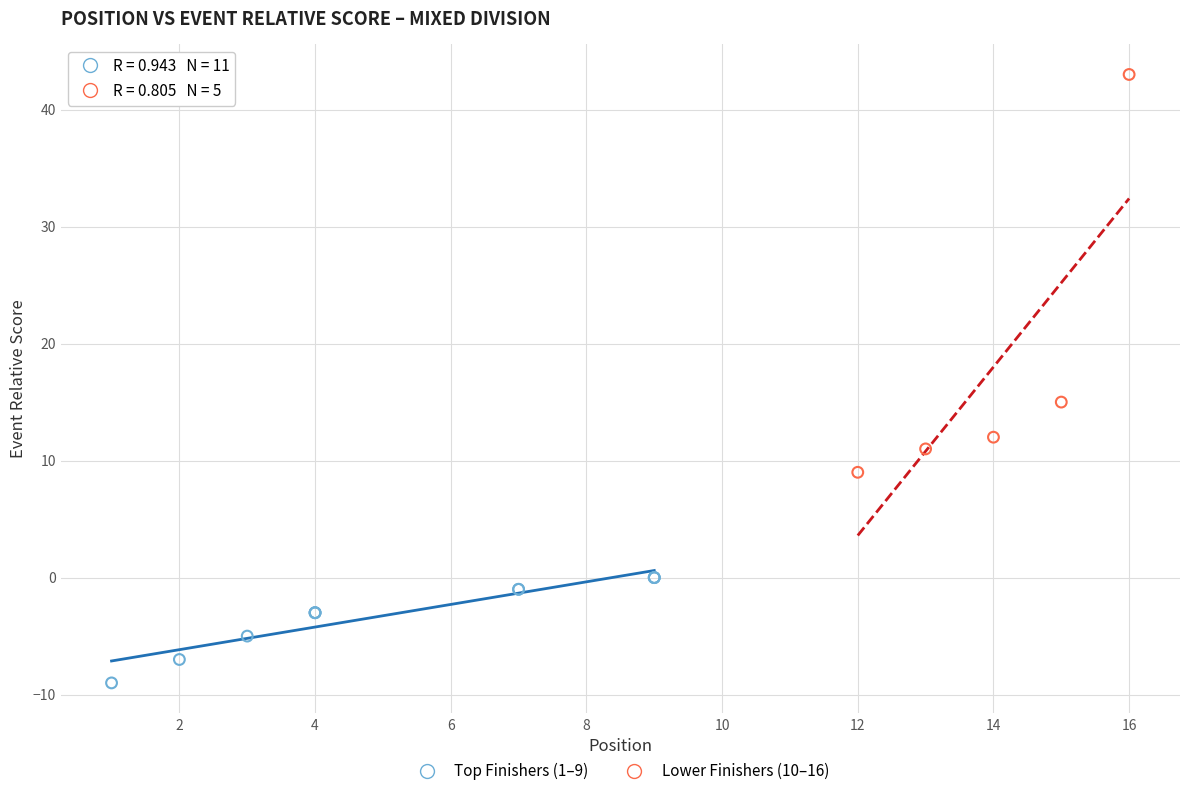

What are all the series names shown in the legend?

Top Finishers (1–9), Lower Finishers (10–16)